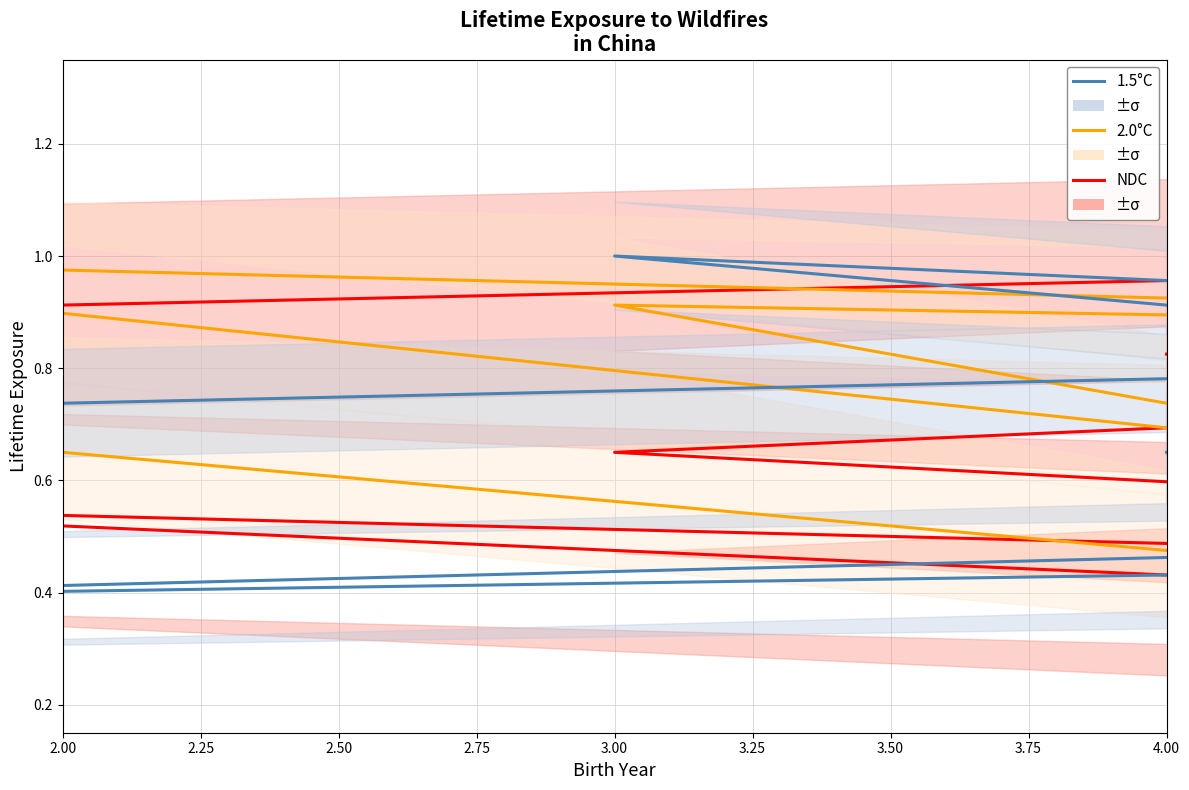

How many data points does each series have?

9